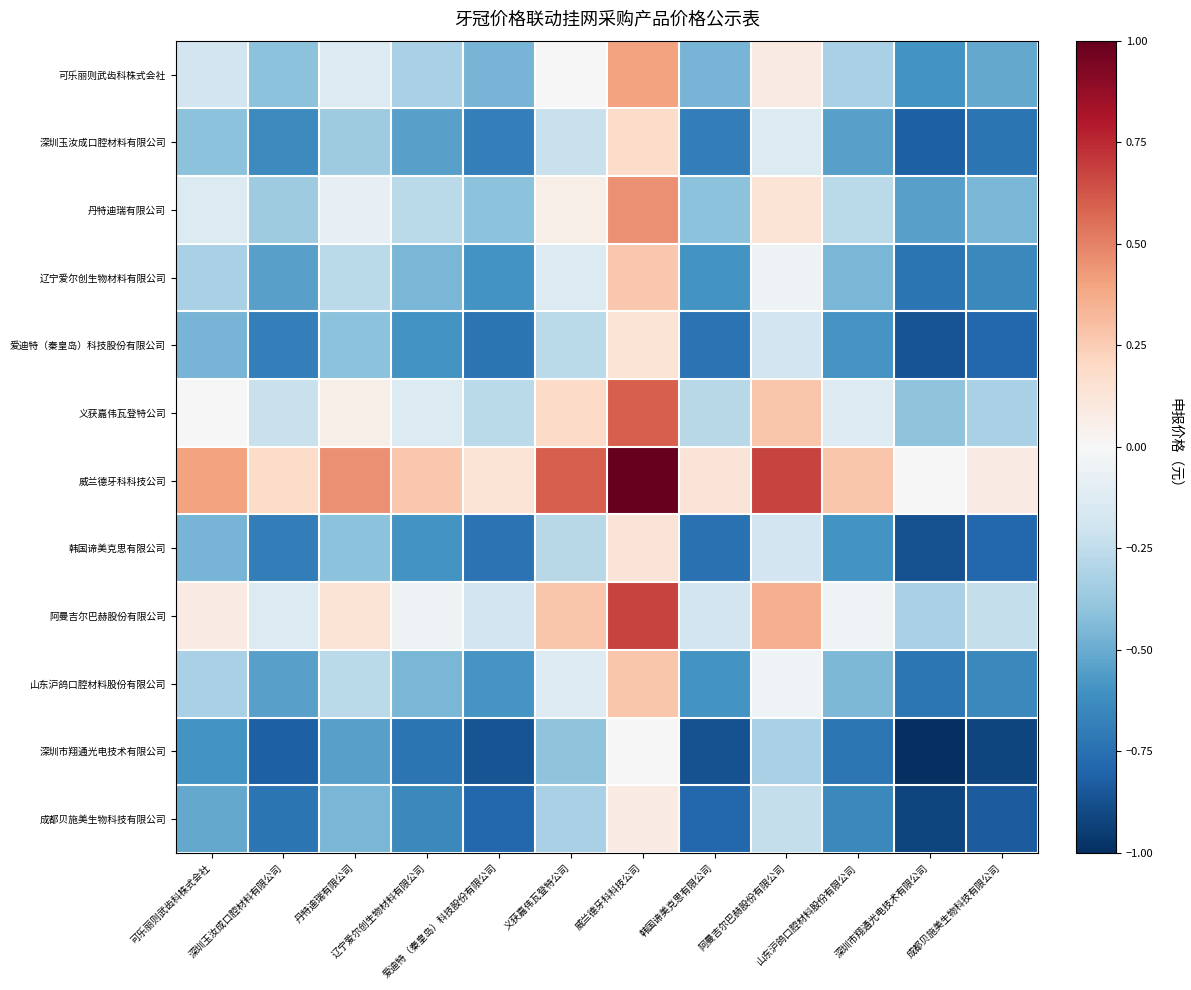

What is the spread (max minus min) of values at 成都贝施美生物科技有限公司?

1.0